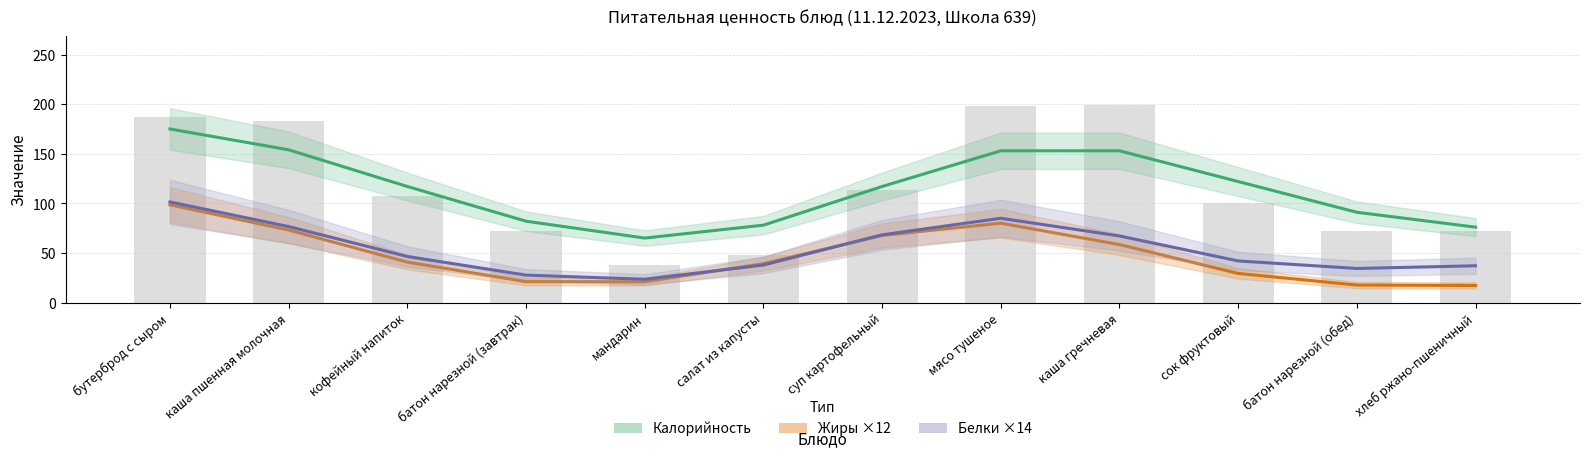

Is the value of Калорийность (сглаж.) at мандарин greater than the value of Белки ×14 at каша пшенная молочная?

No